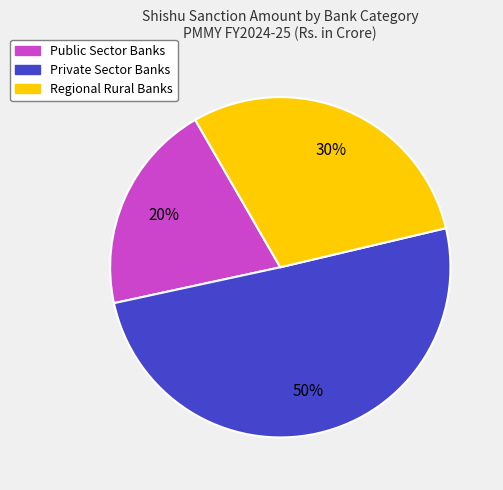

Which category accounts for the majority?

Private Sector Banks